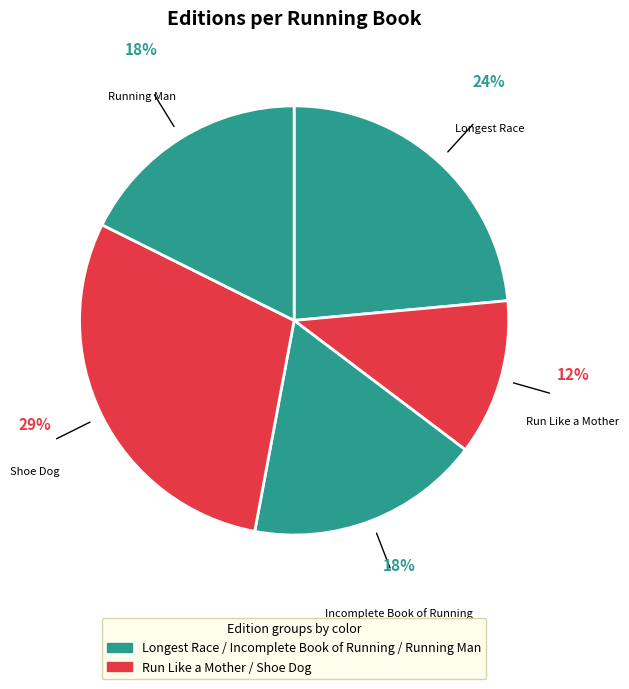

Is the sum of Running Man and Longest Race greater than half?

No